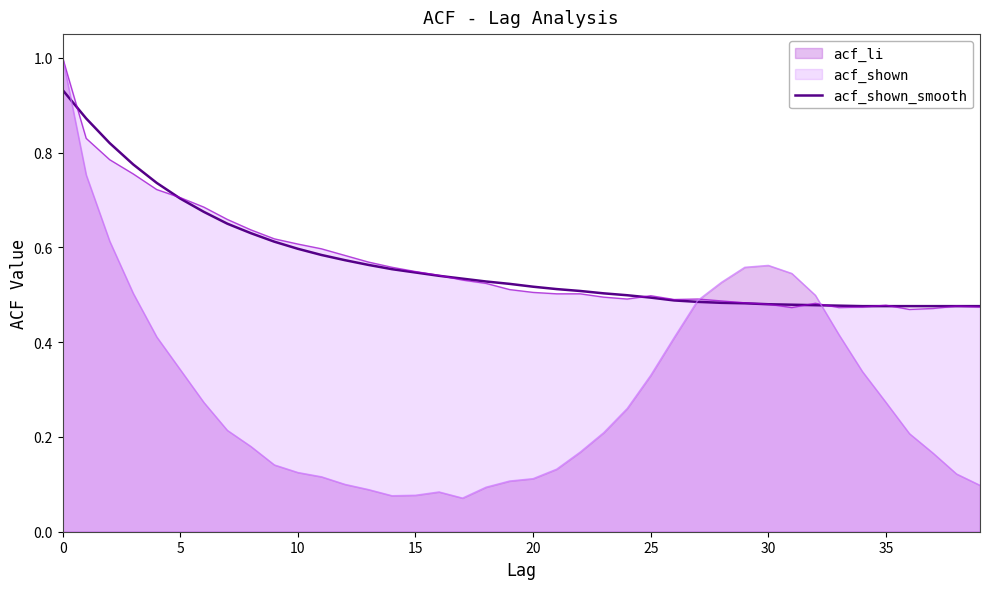

What is the highest value of the acf_shown series?

1.0